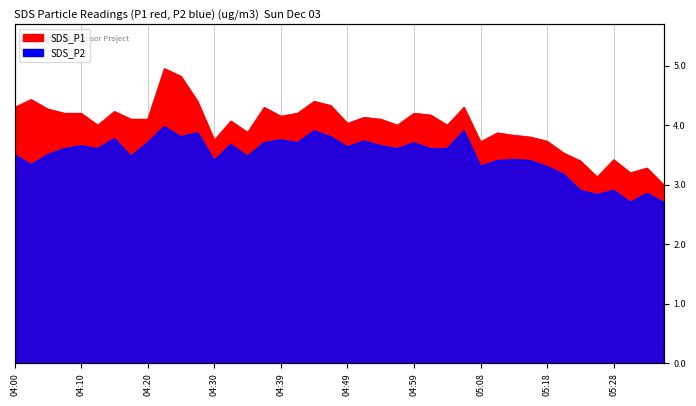

How many values in the SDS_P1 series exceed 4?

23